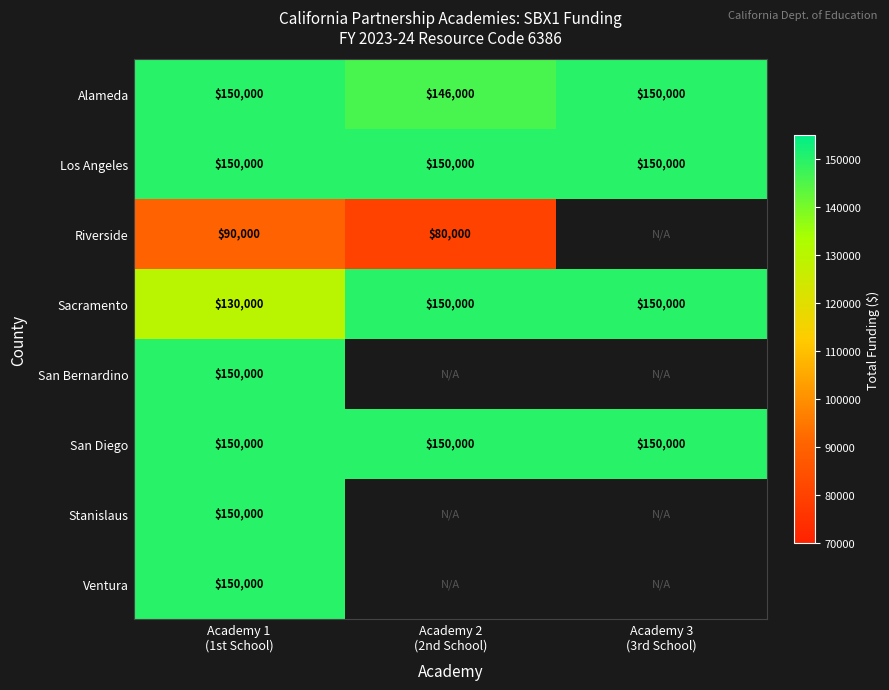

What is the highest value of the Alameda series?

150000